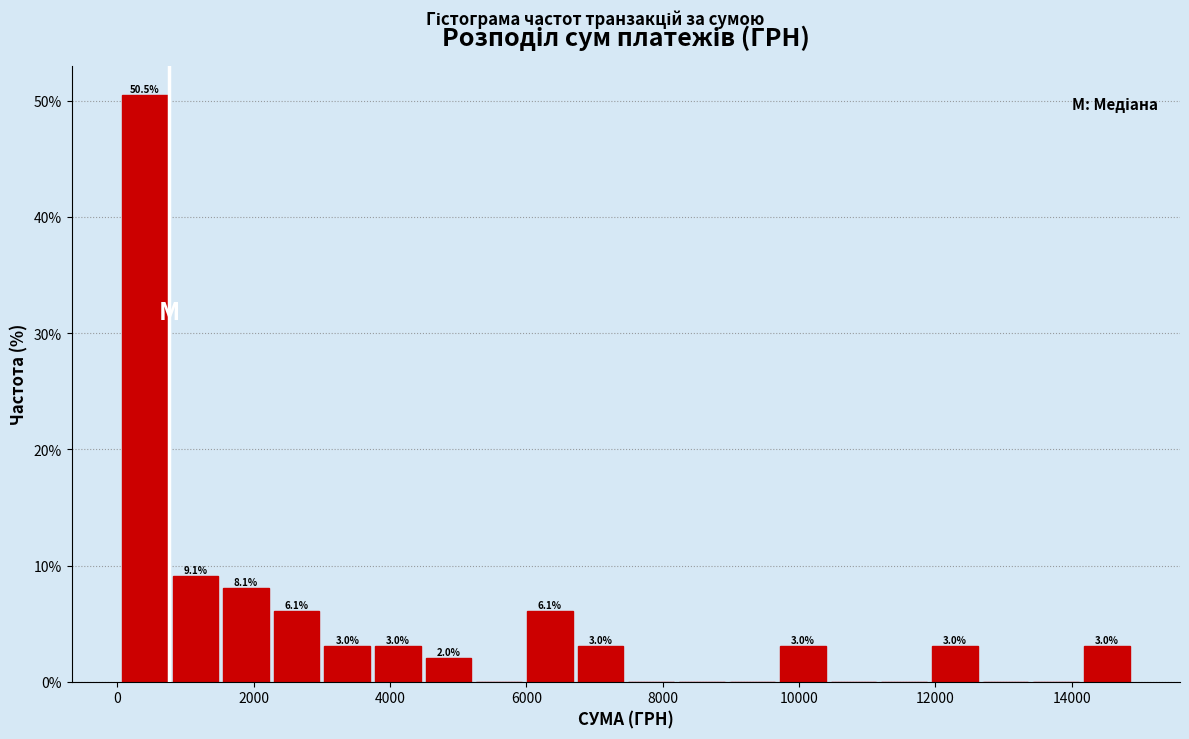

Around what value on the x-axis is the tallest bar? Give the approximate position of its centre, as read against the axis.

400